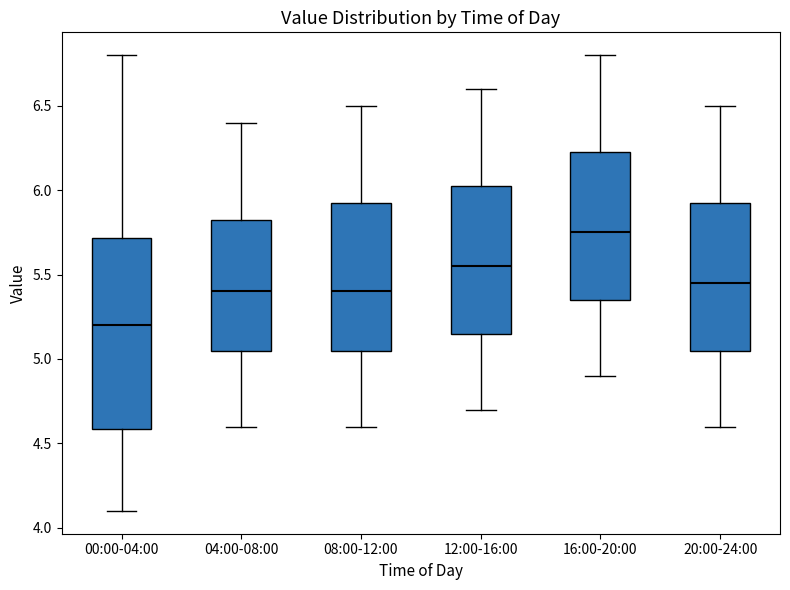

Comparing the boxes themselves (not the whiskers), which one is the tallest?

00:00-04:00